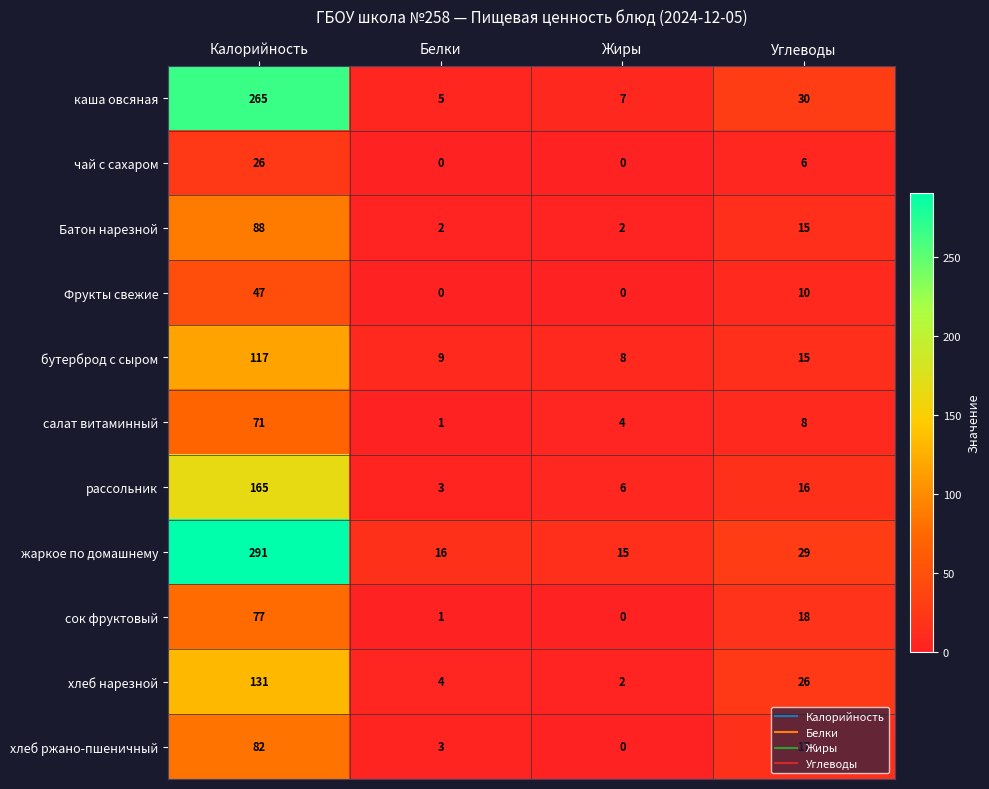

How many series are shown in this chart?

11